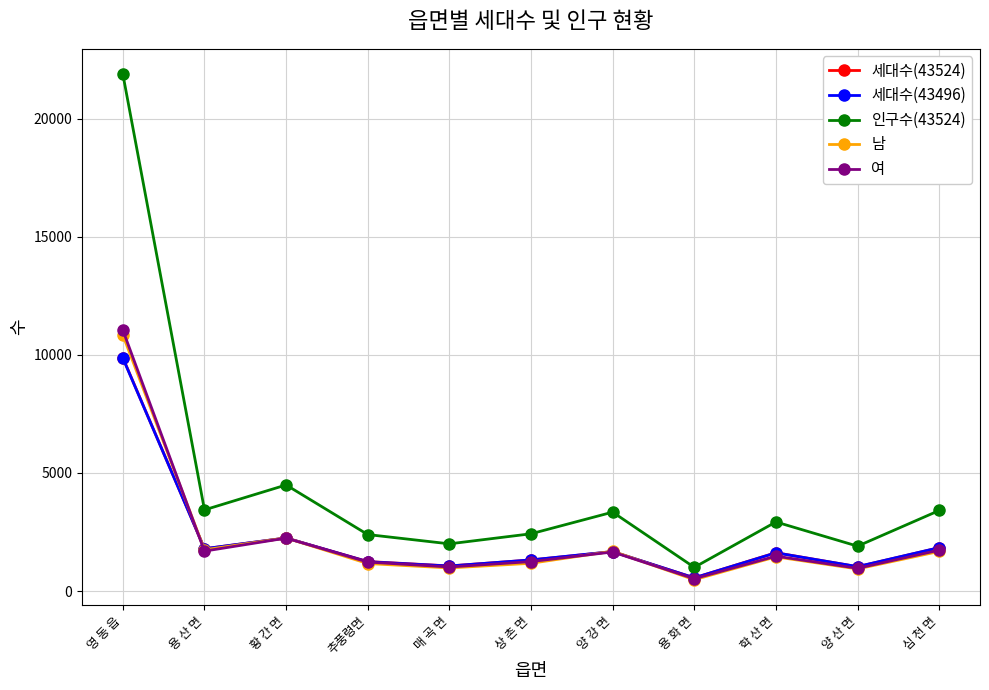

What is the difference between the 세대수(43496) values at 양 산 면 and 용 화 면?

476